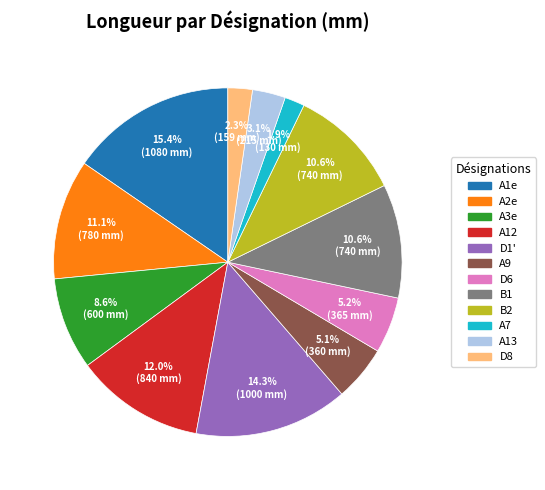

True or false: D6 accounts for 14% of the total.

False